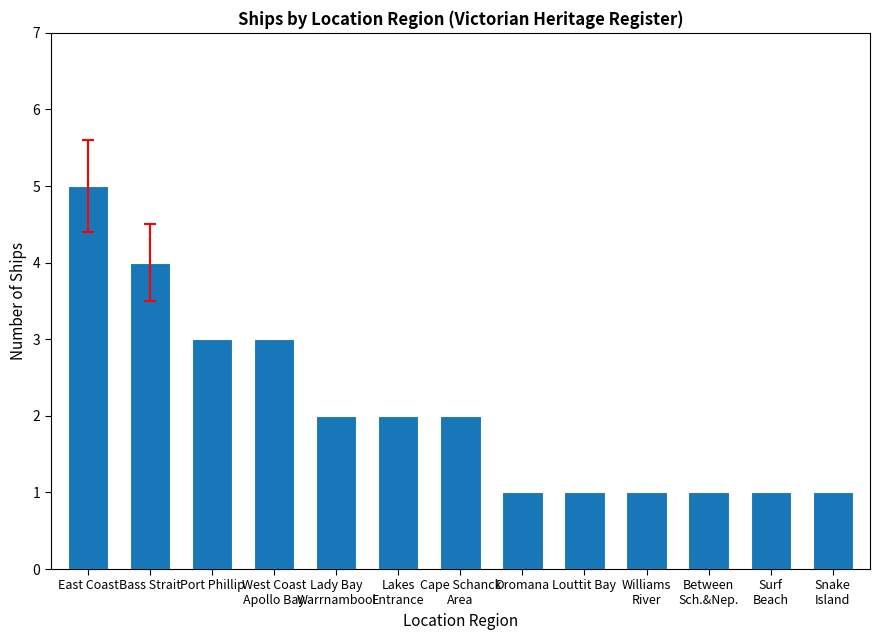

The chart shows a value of 5 at East Coast. True or false?

True